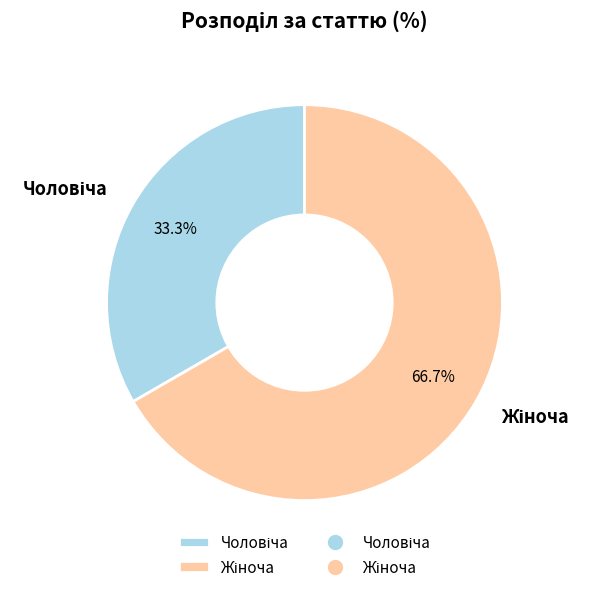

Is there any slice that represents more than half of the pie?

Yes